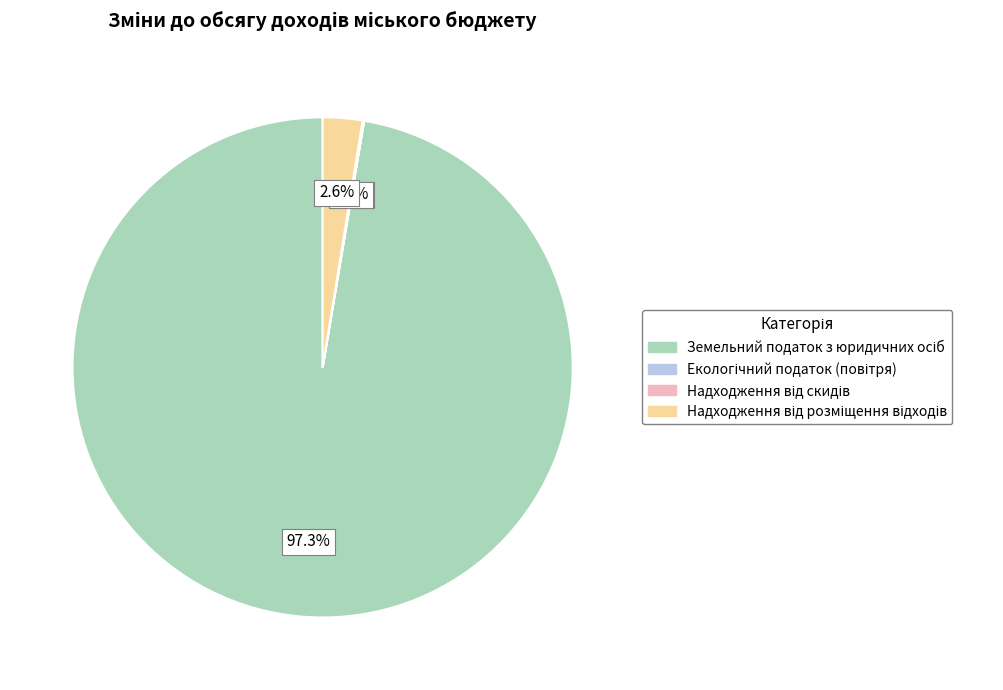

Is there a majority slice in this chart?

Yes